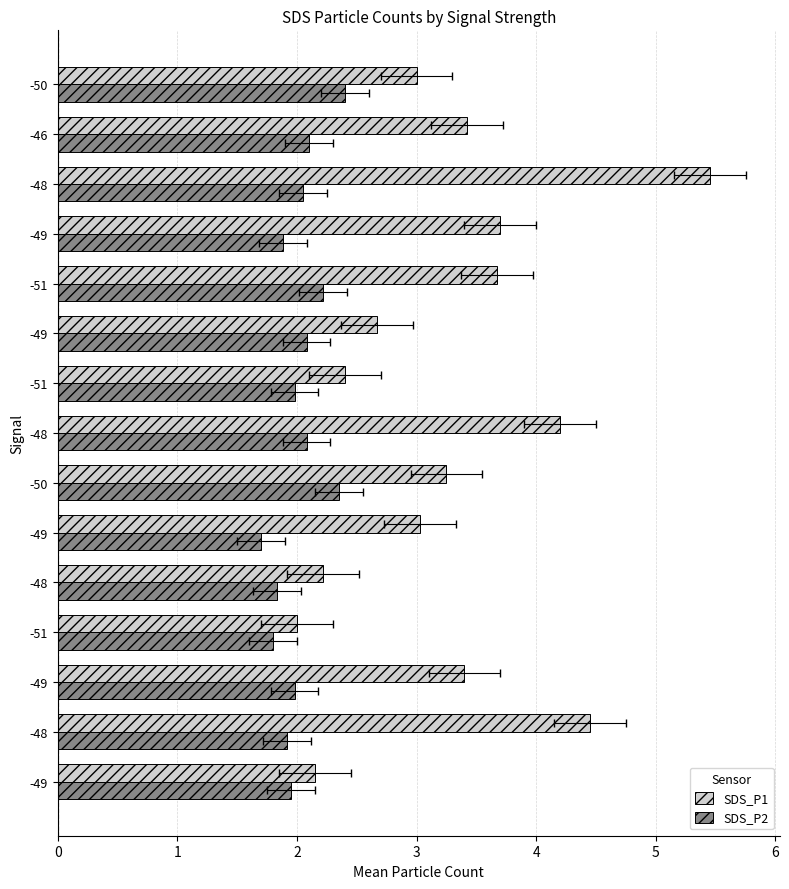

What is the sum of all SDS_P1 values?

49.0